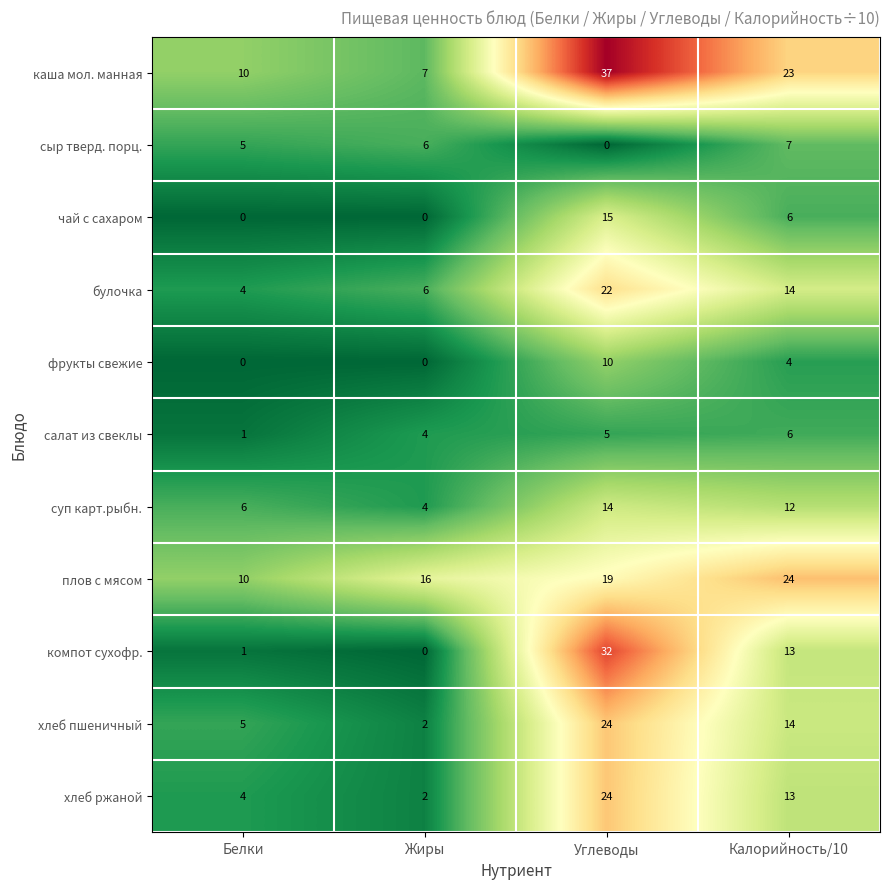

At which label is сыр тверд. порц. closest to 3?

Белки